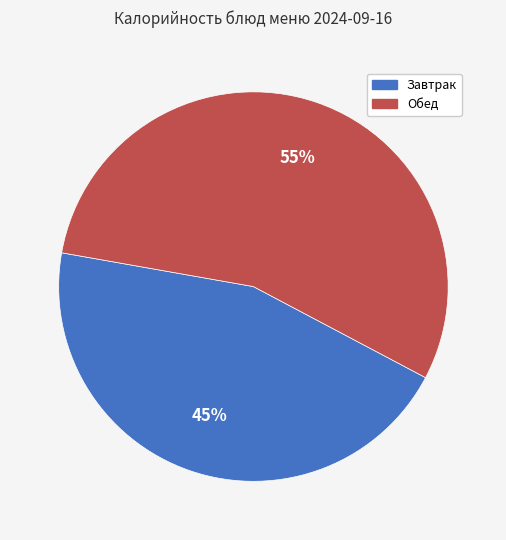

Combined, do Завтрак and Обед account for over 50%?

Yes